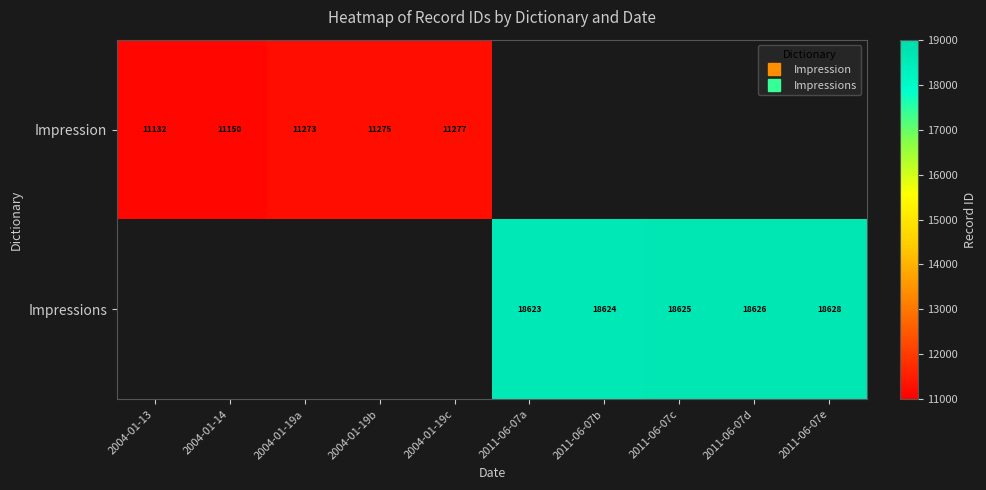

Is it true that Impressions equals 18624.0 at 2011-06-07b?

True